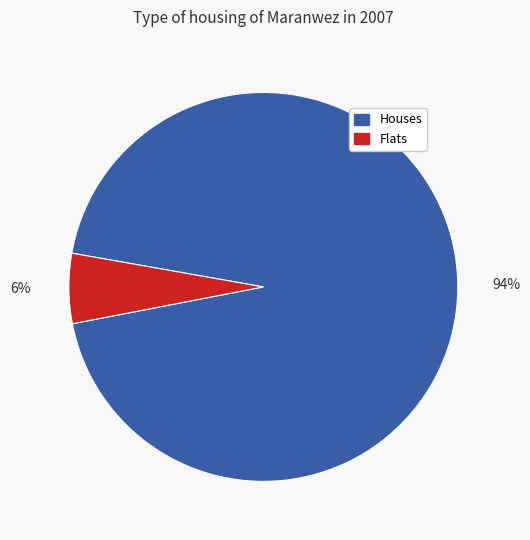

Which has a higher value, Flats or Houses?

Houses